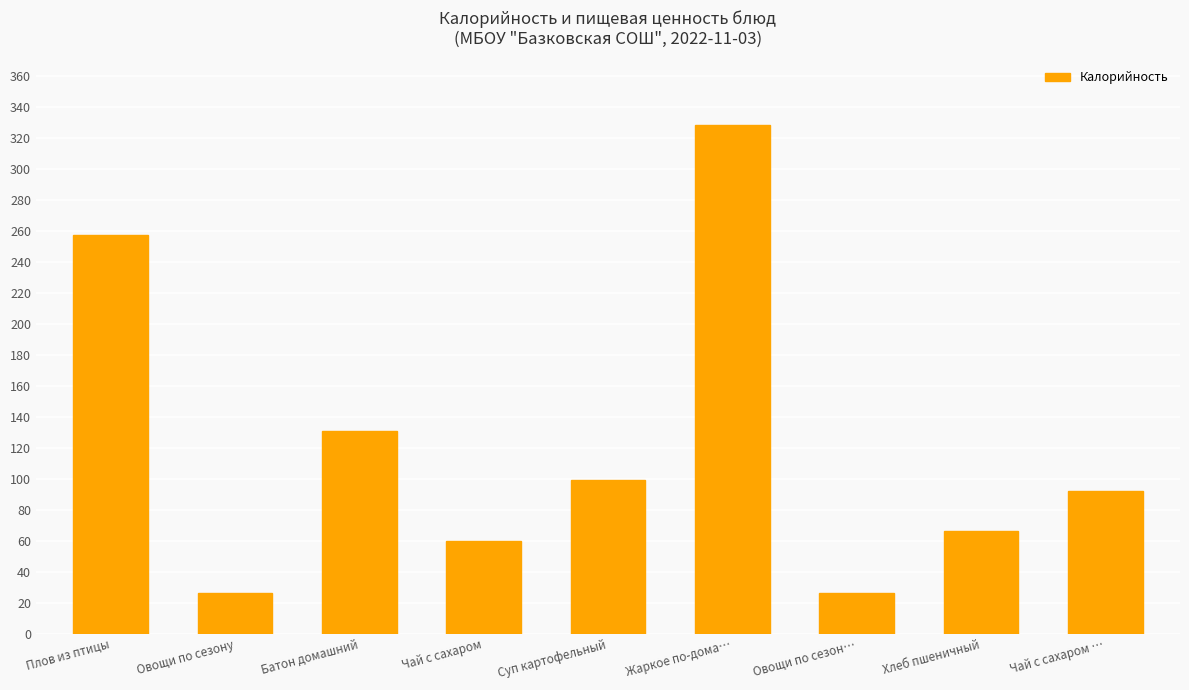

Reading left to right, list all the values displayed in this chart.

257.0	26.0	131.0	60.0	99.5	328.0	26.0	66.3	92.0